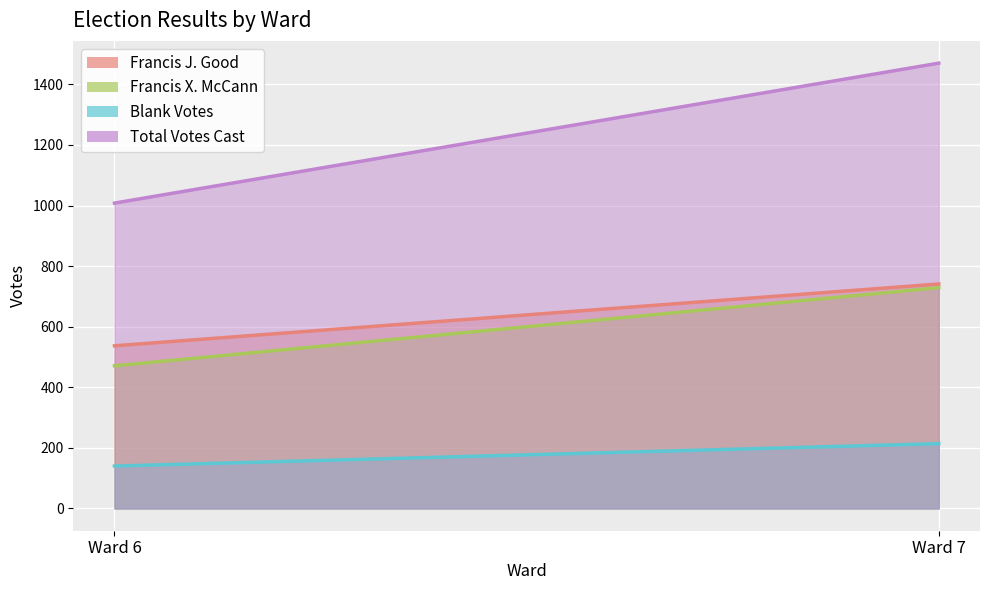

True or false: Total Votes Cast has a value of 1440 at Ward 6.

False